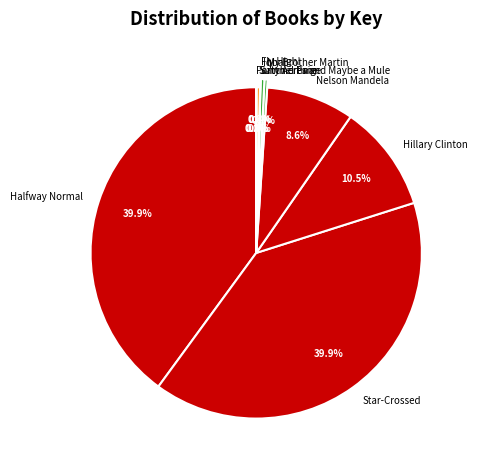

Is there any slice that represents more than half of the pie?

No